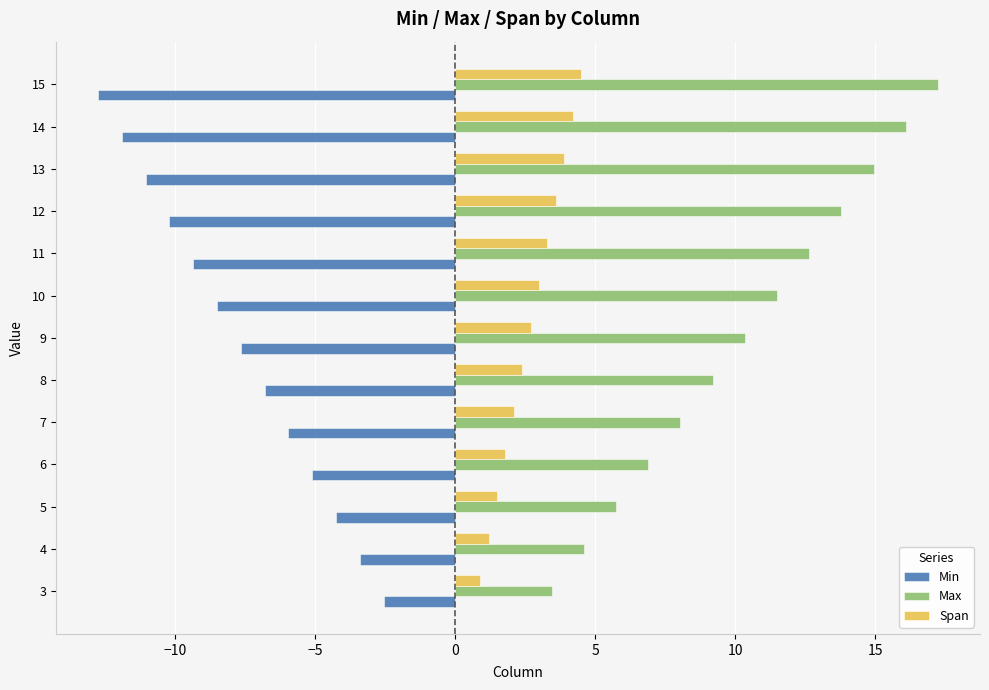

List the series in order of their peak value, highest first.

Max, Span, Min